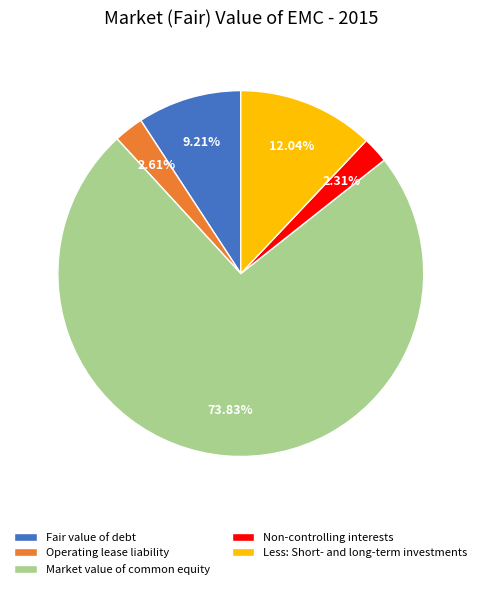

Count the number of slices in the pie.

5